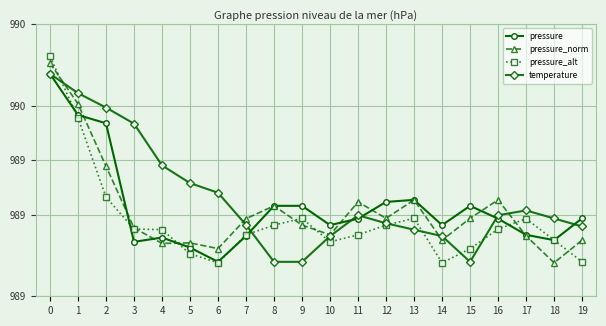

Between 3 and 13, which series saw the biggest shift?

temperature